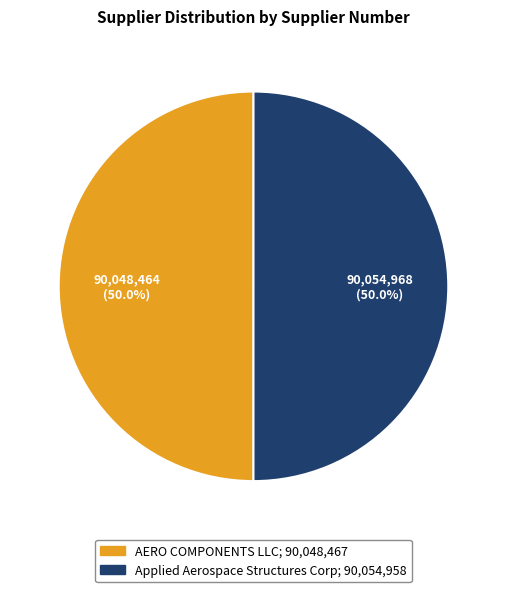

What portion of the pie excludes AERO COMPONENTS LLC?

50.0%